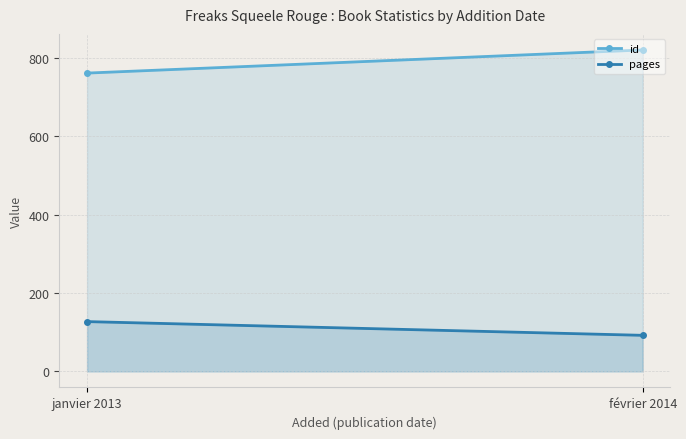

The id series shows 496 at février 2014. True or false?

False